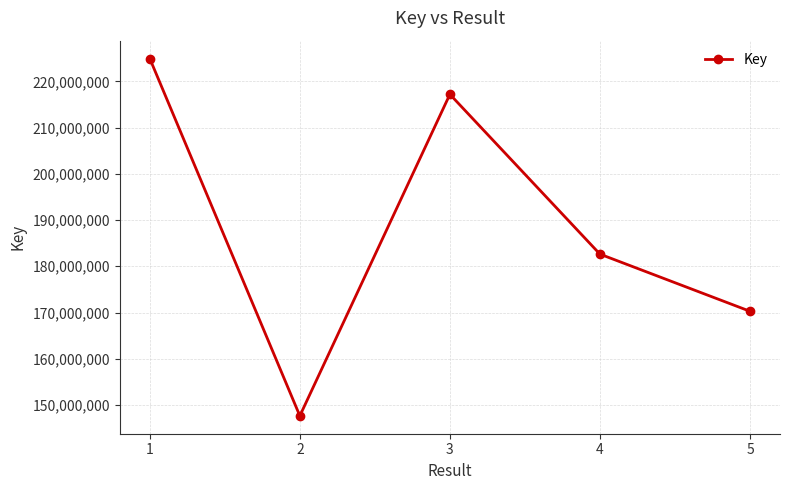

The value at 2 is 147645595. True or false?

True